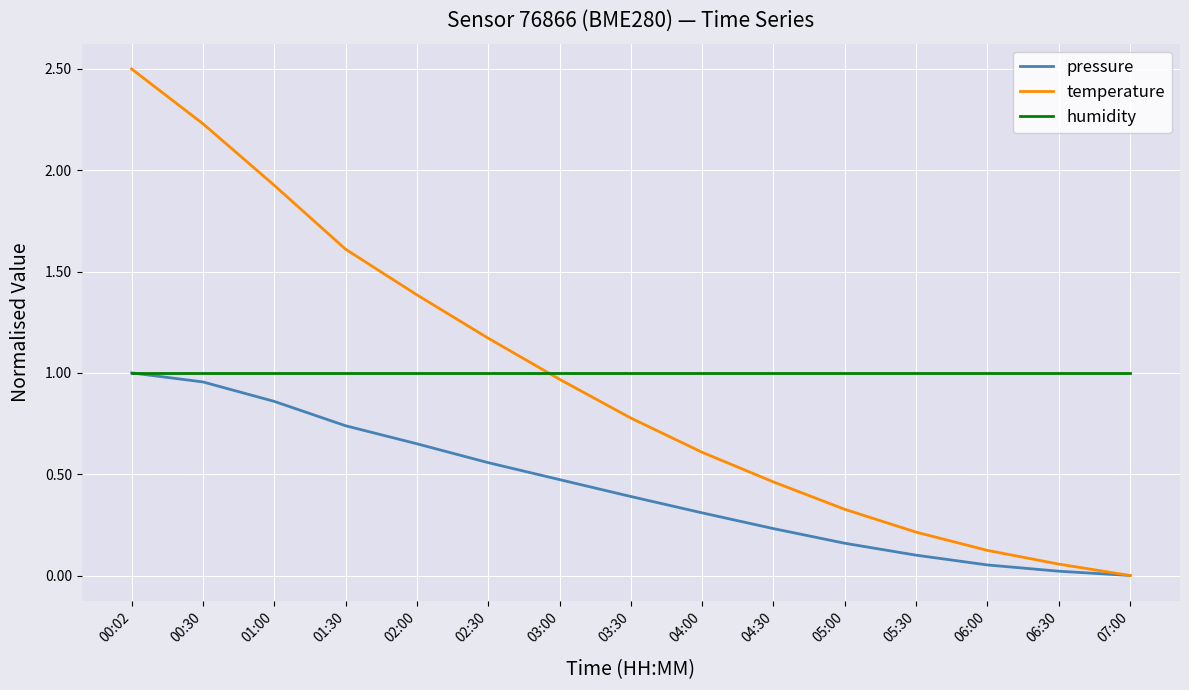

Which series ends up on top after the final intersection of humidity and temperature?

humidity